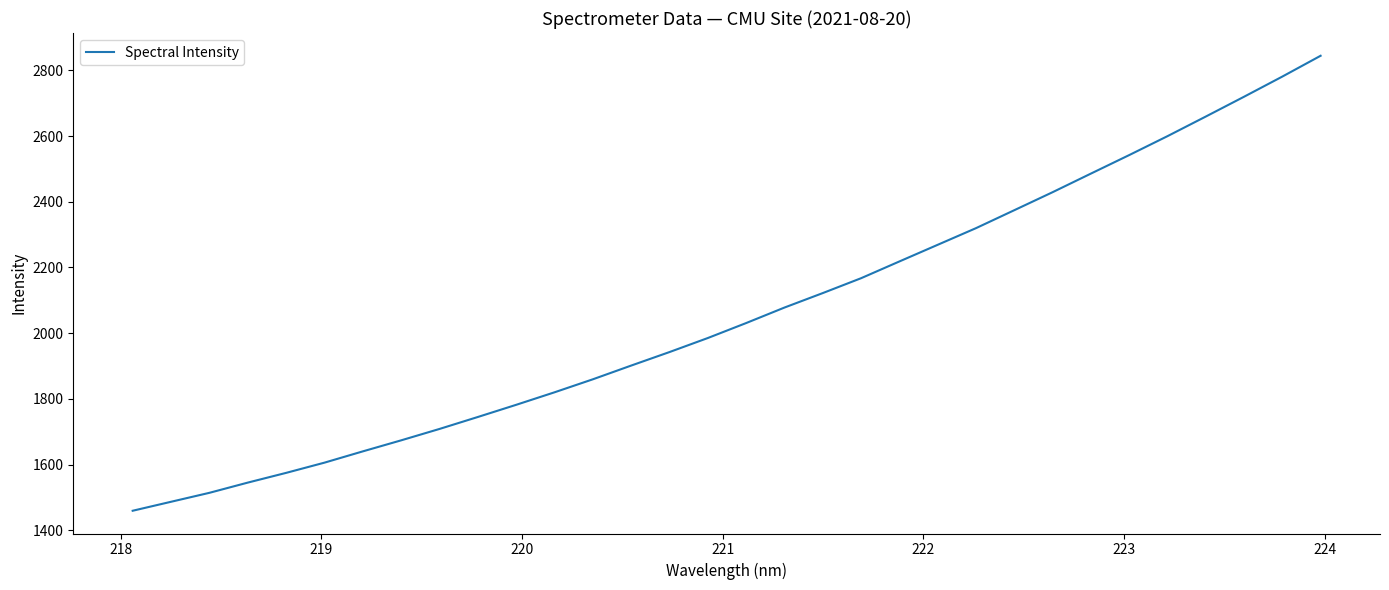

What is the maximum value shown in the chart?

2844.2